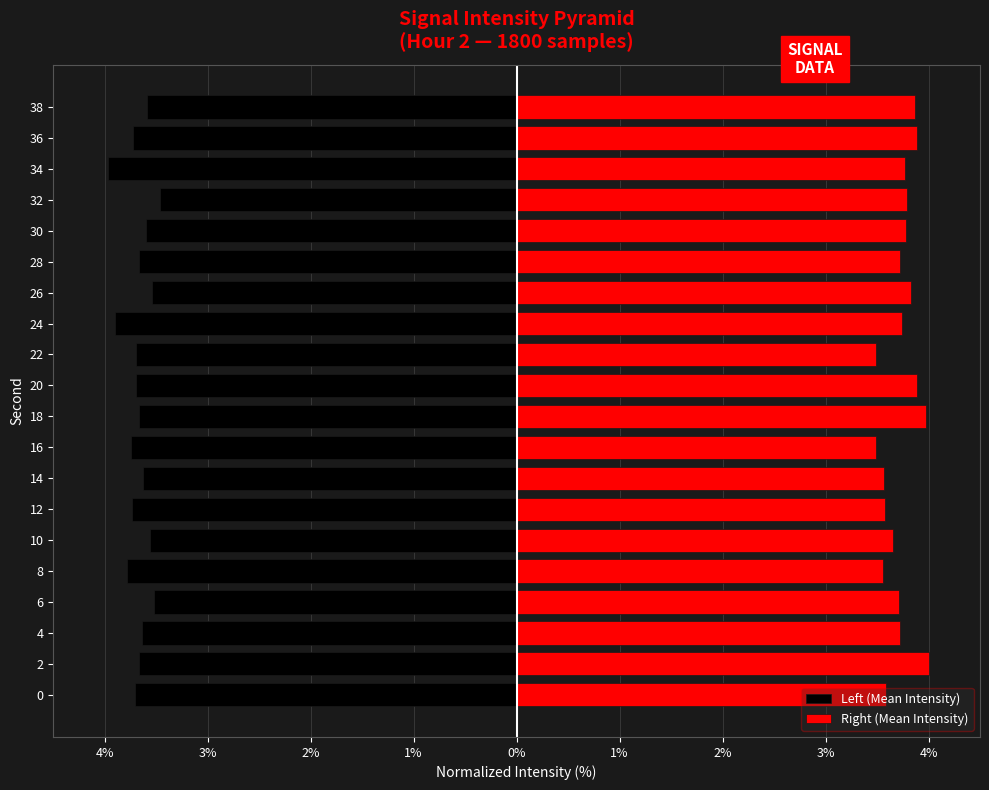

Are the bars grouped side by side (vs. stacked)?

Yes